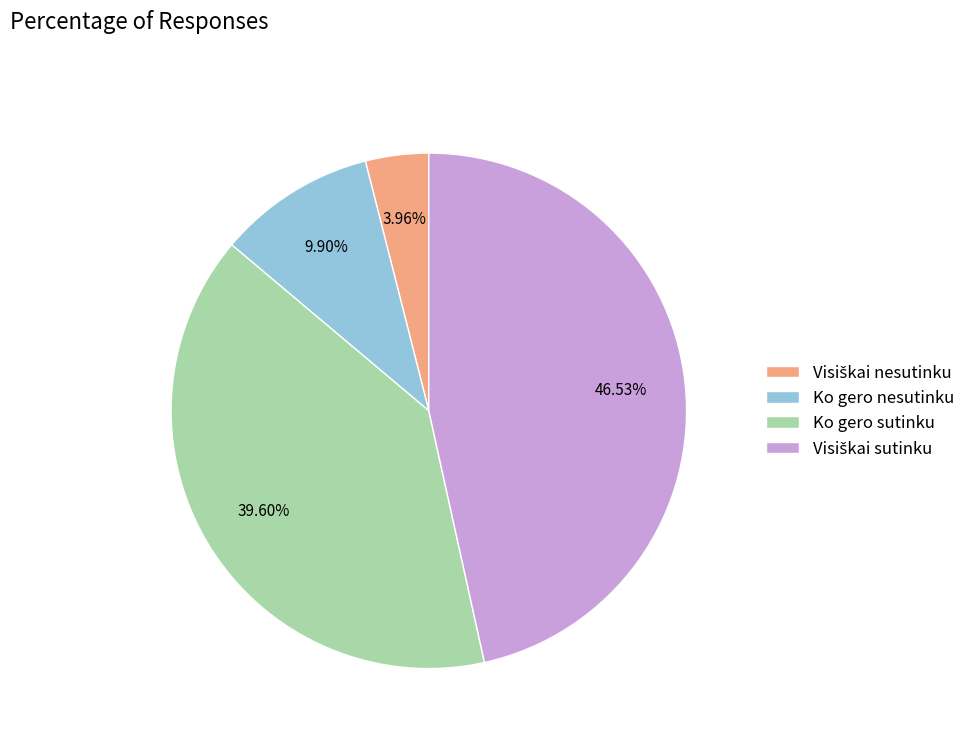

Does any single category account for the majority?

No